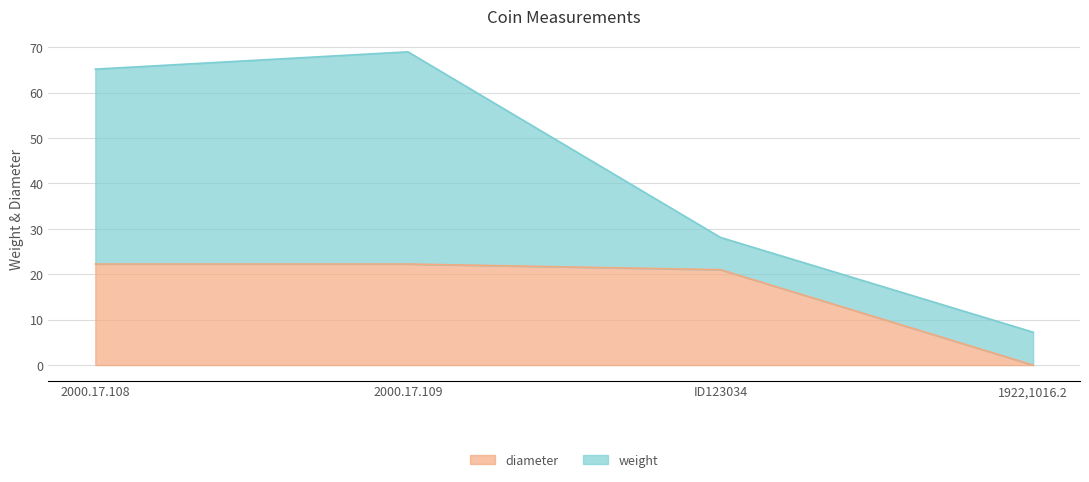

True or false: there are more than 1 points higher than both neighbors.

False